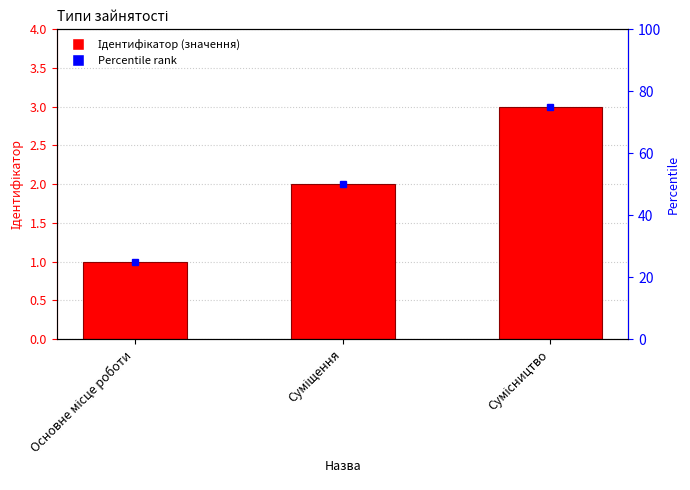

What is the label of the 1st bar from the left?

Основне місце роботи